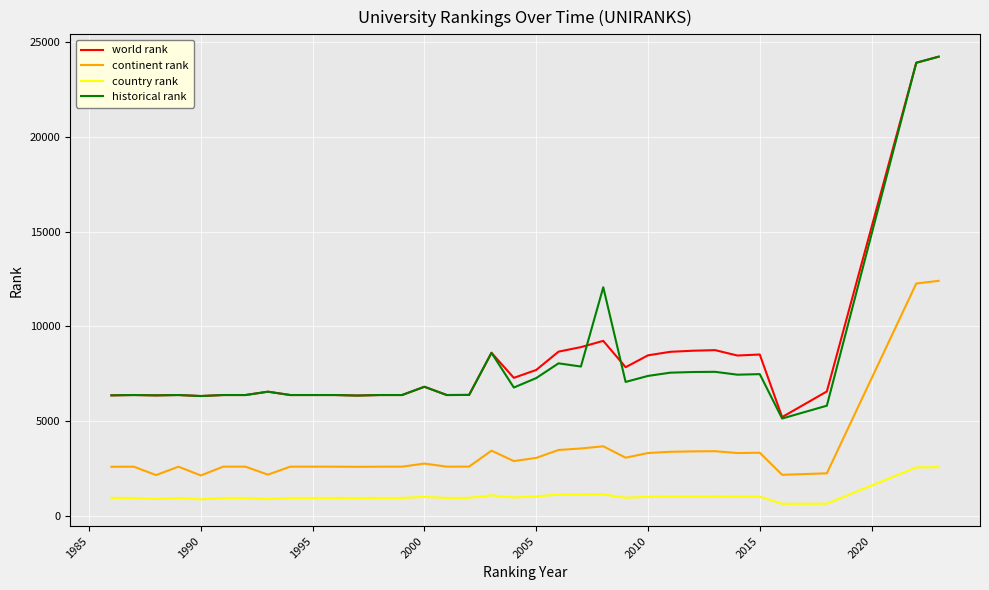

Which series has the largest range (max minus min)?

historical rank